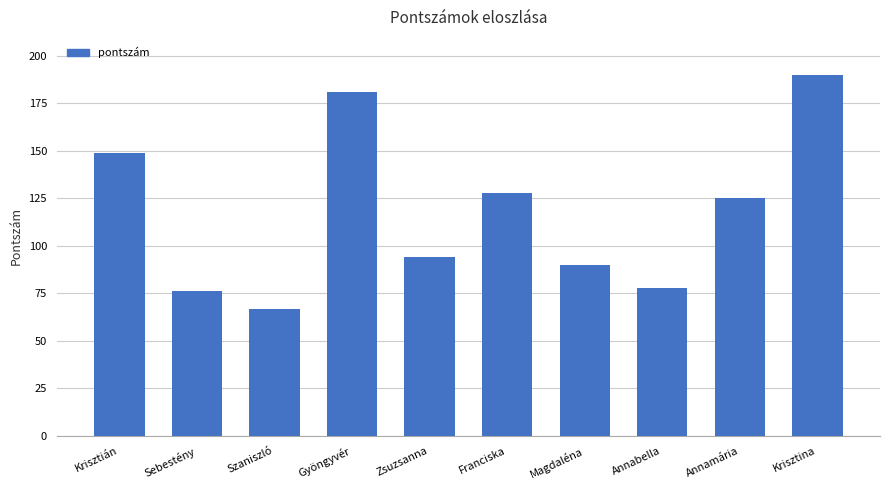

What position from the right is Magdaléna?

4